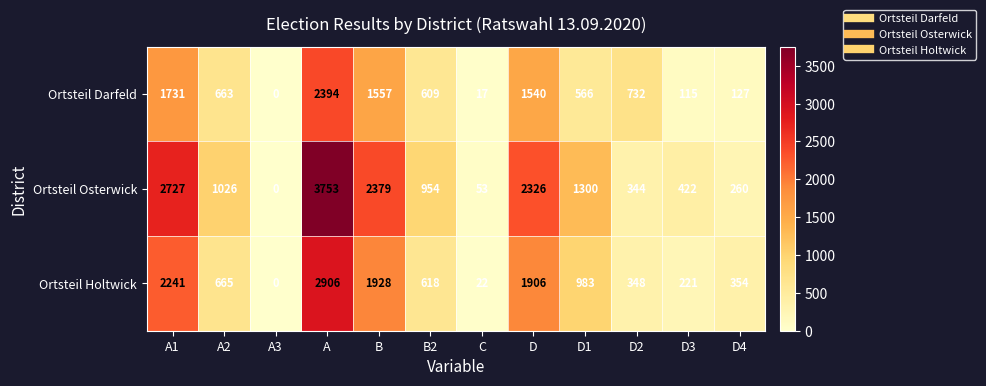

What is the spread (max minus min) of values at D2?

388